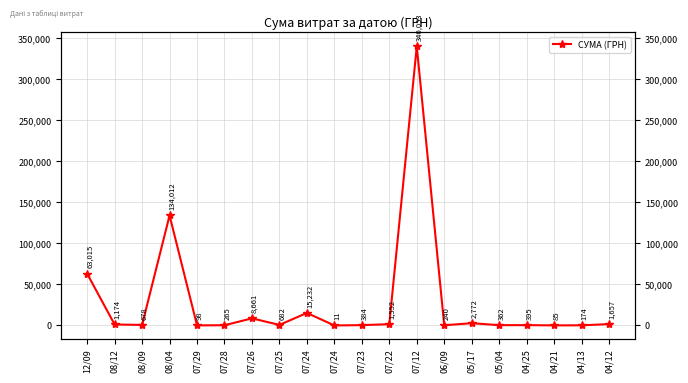

What is the label of the 19th point from the left?

04/13